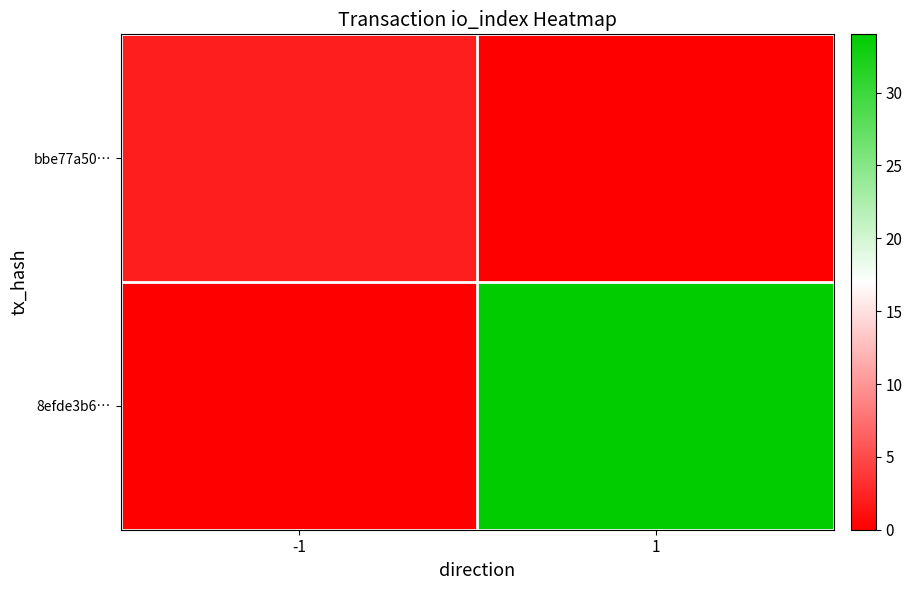

Which label corresponds to the largest value in the chart?

1